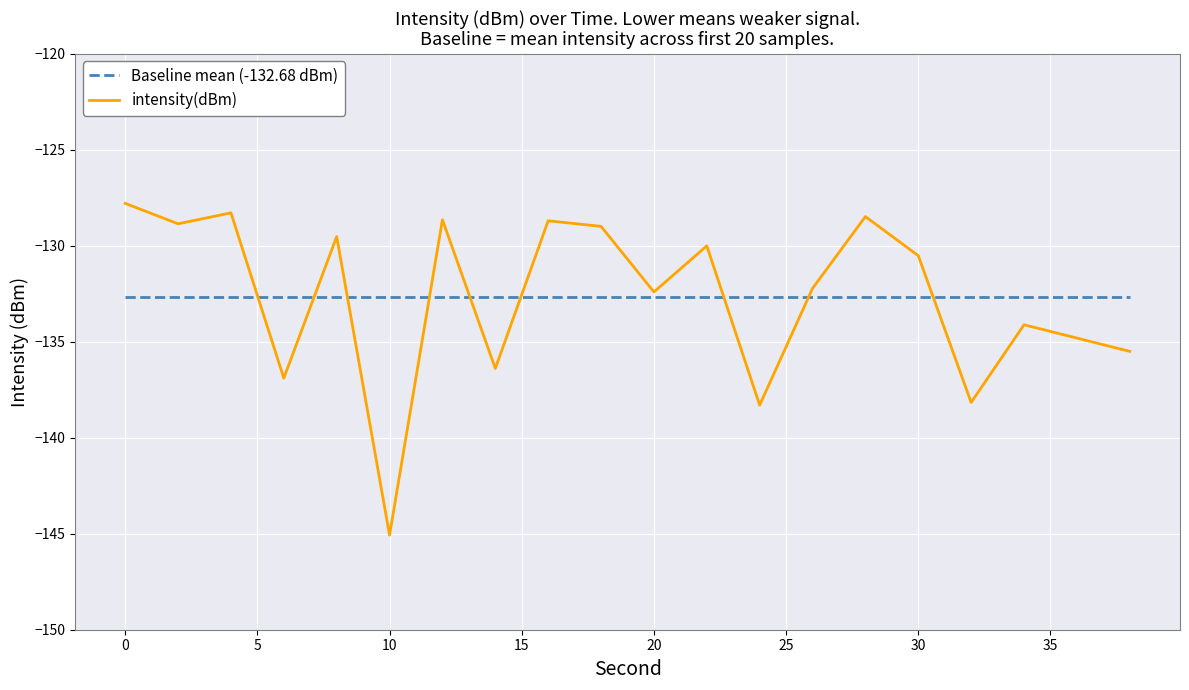

Rank the series by their maximum value, from lowest to highest.

Baseline mean (-132.68 dBm), intensity(dBm)